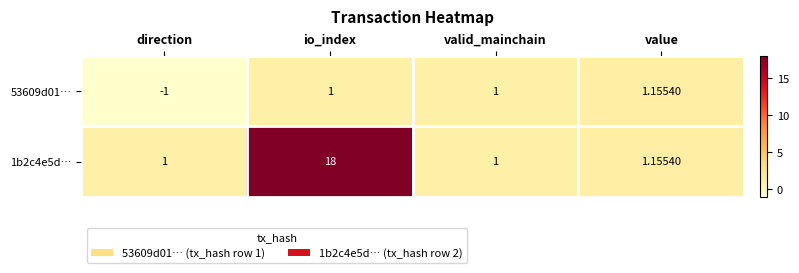

How many positive values does the 53609d01… series have?

3